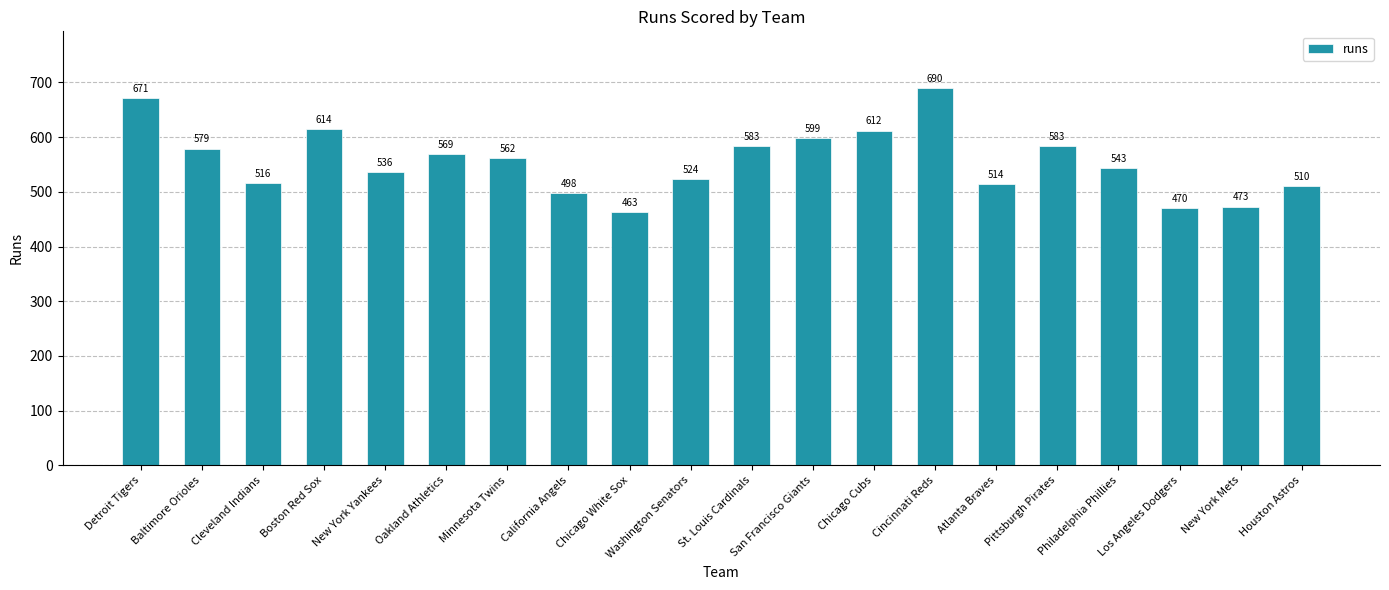

What is the sum of all values?

11109